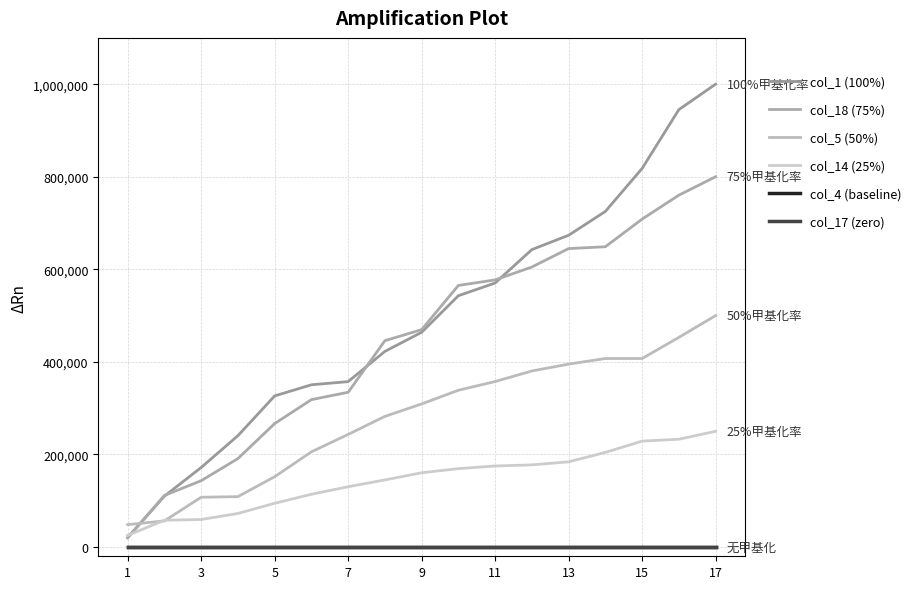

What is the maximum value shown in the chart?

1000000.0